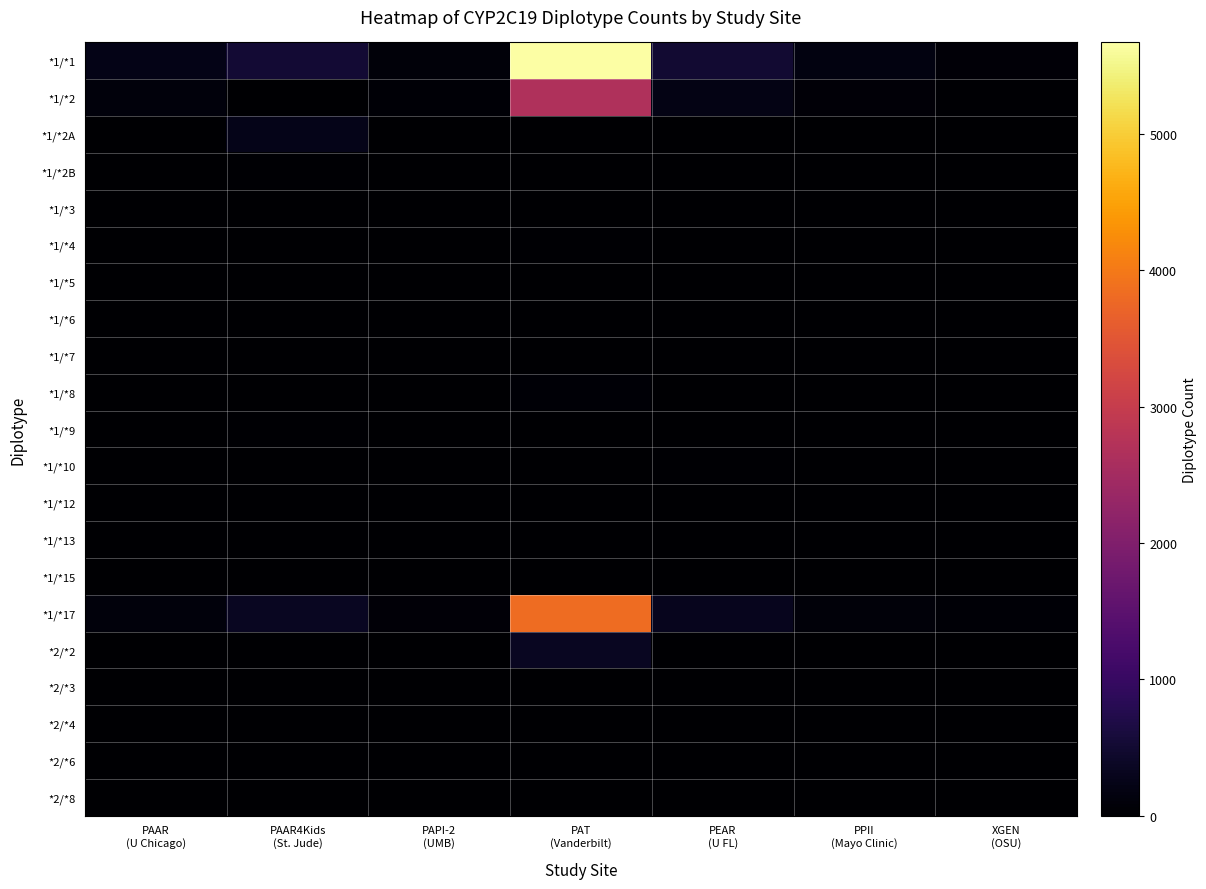

Reading left to right, list all the values displayed in this chart.

*1/*1: PAAR
(U Chicago)=230	PAAR4Kids
(St. Jude)=517	PAPI-2
(UMB)=96	PAT
(Vanderbilt)=5670	PEAR
(U FL)=503	PPII
(Mayo Clinic)=174	XGEN
(OSU)=84
*1/*2: PAAR
(U Chicago)=125	PAAR4Kids
(St. Jude)=0	PAPI-2
(UMB)=50	PAT
(Vanderbilt)=2659	PEAR
(U FL)=218	PPII
(Mayo Clinic)=78	XGEN
(OSU)=34
*1/*2A: PAAR
(U Chicago)=0	PAAR4Kids
(St. Jude)=250	PAPI-2
(UMB)=0	PAT
(Vanderbilt)=0	PEAR
(U FL)=0	PPII
(Mayo Clinic)=0	XGEN
(OSU)=0
*1/*2B: PAAR
(U Chicago)=0	PAAR4Kids
(St. Jude)=28	PAPI-2
(UMB)=0	PAT
(Vanderbilt)=0	PEAR
(U FL)=0	PPII
(Mayo Clinic)=0	XGEN
(OSU)=0
*1/*3: PAAR
(U Chicago)=0	PAAR4Kids
(St. Jude)=0	PAPI-2
(UMB)=1	PAT
(Vanderbilt)=11	PEAR
(U FL)=1	PPII
(Mayo Clinic)=0	XGEN
(OSU)=0
*1/*4: PAAR
(U Chicago)=0	PAAR4Kids
(St. Jude)=1	PAPI-2
(UMB)=0	PAT
(Vanderbilt)=37	PEAR
(U FL)=2	PPII
(Mayo Clinic)=0	XGEN
(OSU)=0
*1/*5: PAAR
(U Chicago)=0	PAAR4Kids
(St. Jude)=0	PAPI-2
(UMB)=0	PAT
(Vanderbilt)=0	PEAR
(U FL)=0	PPII
(Mayo Clinic)=0	XGEN
(OSU)=0
*1/*6: PAAR
(U Chicago)=0	PAAR4Kids
(St. Jude)=0	PAPI-2
(UMB)=0	PAT
(Vanderbilt)=5	PEAR
(U FL)=11	PPII
(Mayo Clinic)=0	XGEN
(OSU)=0
*1/*7: PAAR
(U Chicago)=0	PAAR4Kids
(St. Jude)=0	PAPI-2
(UMB)=0	PAT
(Vanderbilt)=0	PEAR
(U FL)=0	PPII
(Mayo Clinic)=0	XGEN
(OSU)=0
*1/*8: PAAR
(U Chicago)=0	PAAR4Kids
(St. Jude)=4	PAPI-2
(UMB)=0	PAT
(Vanderbilt)=53	PEAR
(U FL)=3	PPII
(Mayo Clinic)=0	XGEN
(OSU)=1
*1/*9: PAAR
(U Chicago)=0	PAAR4Kids
(St. Jude)=23	PAPI-2
(UMB)=0	PAT
(Vanderbilt)=0	PEAR
(U FL)=3	PPII
(Mayo Clinic)=0	XGEN
(OSU)=0
*1/*10: PAAR
(U Chicago)=0	PAAR4Kids
(St. Jude)=2	PAPI-2
(UMB)=0	PAT
(Vanderbilt)=0	PEAR
(U FL)=37	PPII
(Mayo Clinic)=0	XGEN
(OSU)=0
*1/*12: PAAR
(U Chicago)=0	PAAR4Kids
(St. Jude)=0	PAPI-2
(UMB)=0	PAT
(Vanderbilt)=7	PEAR
(U FL)=0	PPII
(Mayo Clinic)=0	XGEN
(OSU)=0
*1/*13: PAAR
(U Chicago)=0	PAAR4Kids
(St. Jude)=11	PAPI-2
(UMB)=0	PAT
(Vanderbilt)=0	PEAR
(U FL)=0	PPII
(Mayo Clinic)=0	XGEN
(OSU)=0
*1/*15: PAAR
(U Chicago)=0	PAAR4Kids
(St. Jude)=16	PAPI-2
(UMB)=0	PAT
(Vanderbilt)=0	PEAR
(U FL)=0	PPII
(Mayo Clinic)=0	XGEN
(OSU)=0
*1/*17: PAAR
(U Chicago)=115	PAAR4Kids
(St. Jude)=339	PAPI-2
(UMB)=72	PAT
(Vanderbilt)=3814	PEAR
(U FL)=303	PPII
(Mayo Clinic)=103	XGEN
(OSU)=64
*2/*2: PAAR
(U Chicago)=10	PAAR4Kids
(St. Jude)=0	PAPI-2
(UMB)=4	PAT
(Vanderbilt)=354	PEAR
(U FL)=17	PPII
(Mayo Clinic)=12	XGEN
(OSU)=3
*2/*3: PAAR
(U Chicago)=0	PAAR4Kids
(St. Jude)=0	PAPI-2
(UMB)=0	PAT
(Vanderbilt)=7	PEAR
(U FL)=2	PPII
(Mayo Clinic)=0	XGEN
(OSU)=0
*2/*4: PAAR
(U Chicago)=0	PAAR4Kids
(St. Jude)=0	PAPI-2
(UMB)=0	PAT
(Vanderbilt)=11	PEAR
(U FL)=0	PPII
(Mayo Clinic)=1	XGEN
(OSU)=0
*2/*6: PAAR
(U Chicago)=0	PAAR4Kids
(St. Jude)=0	PAPI-2
(UMB)=0	PAT
(Vanderbilt)=1	PEAR
(U FL)=0	PPII
(Mayo Clinic)=0	XGEN
(OSU)=0
*2/*8: PAAR
(U Chicago)=0	PAAR4Kids
(St. Jude)=0	PAPI-2
(UMB)=0	PAT
(Vanderbilt)=11	PEAR
(U FL)=0	PPII
(Mayo Clinic)=0	XGEN
(OSU)=1